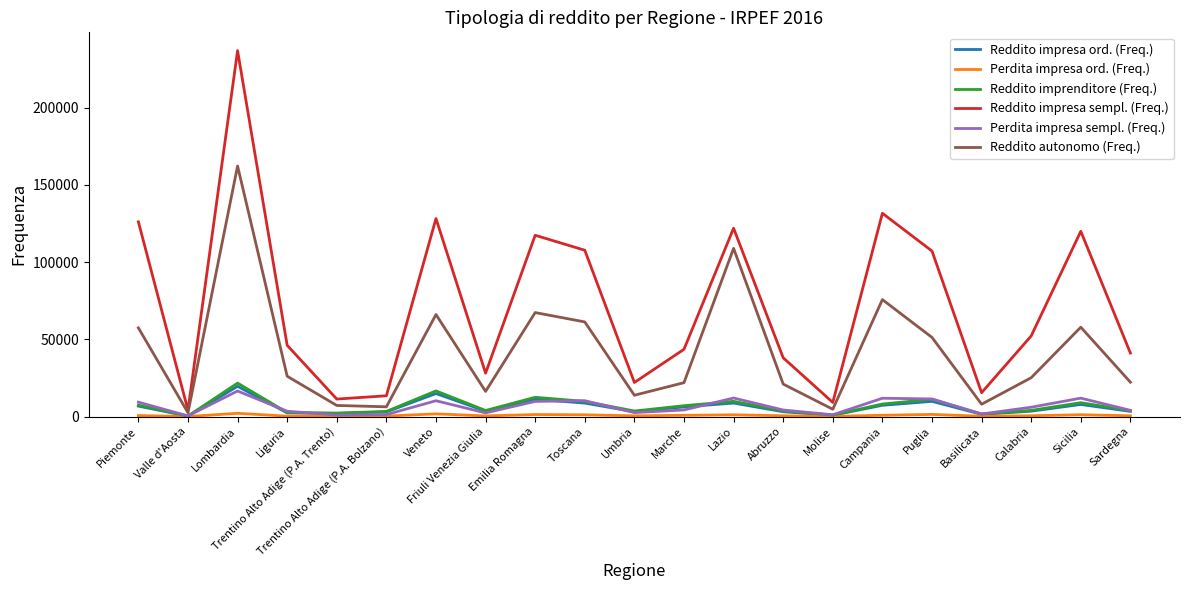

What is the spread (max minus min) of values at Sicilia?

118812